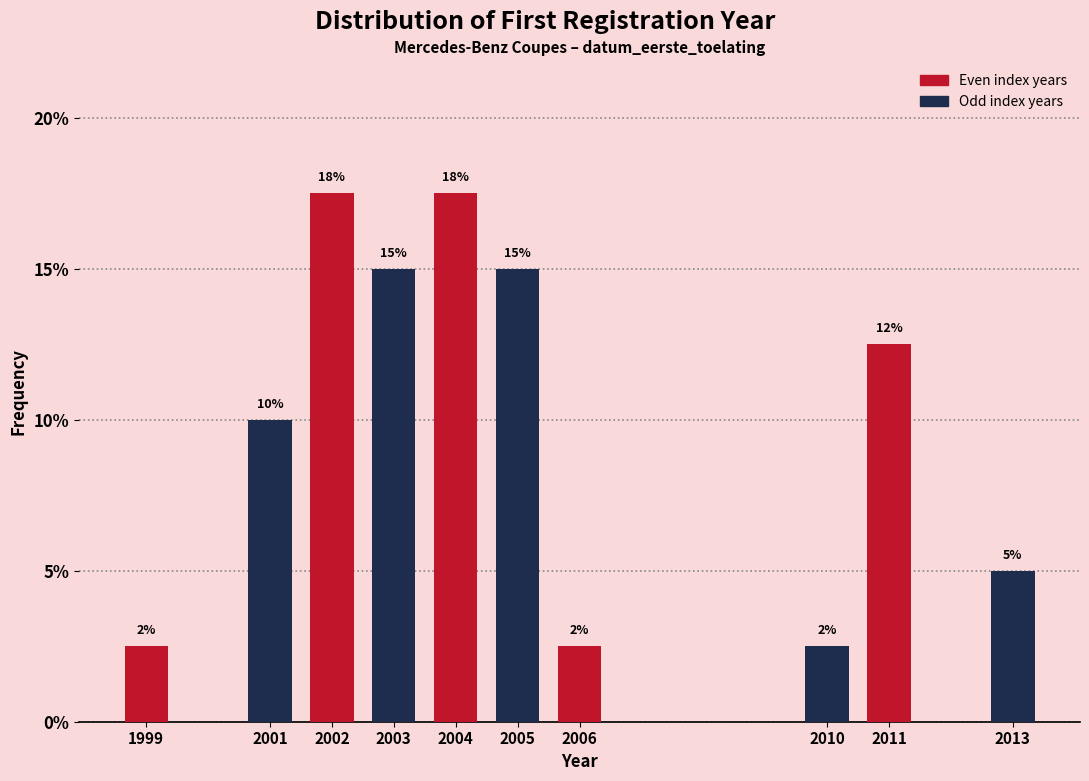

Does the chart contain any negative values?

No